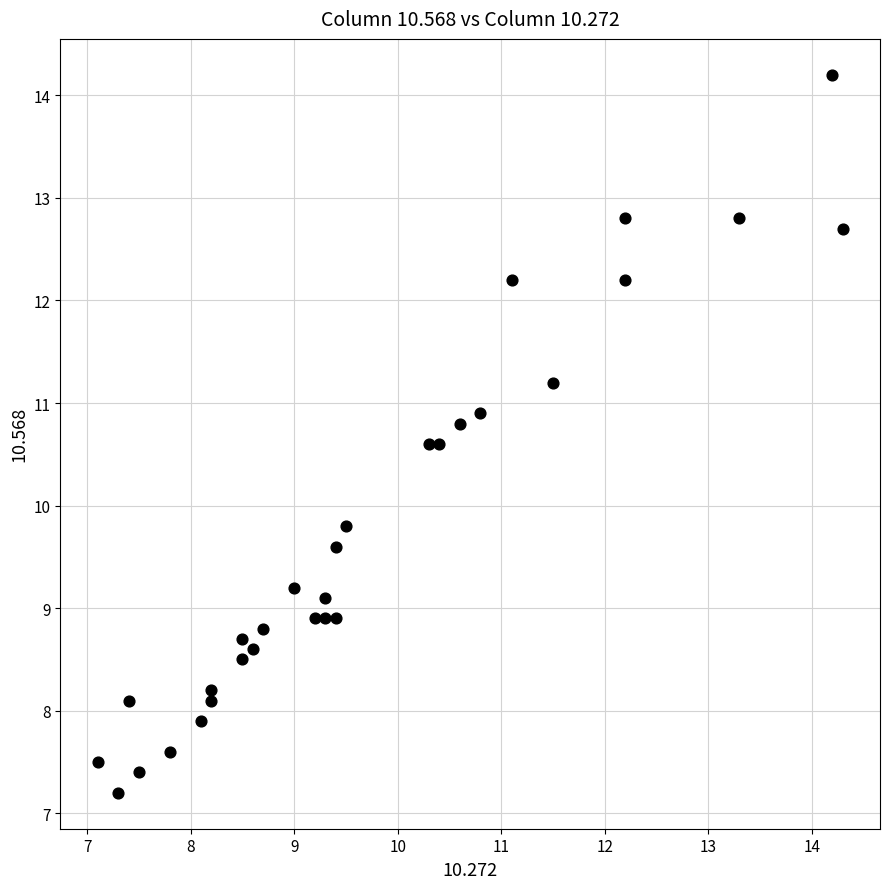

What Y value in the scatter plot is closest to 10?

9.8